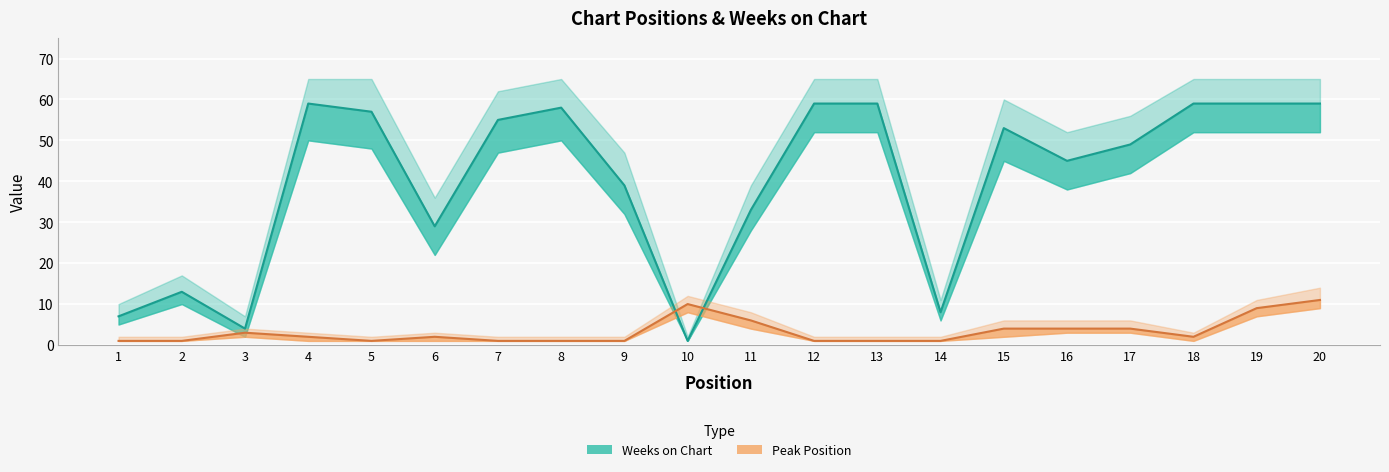

What value does the Peak Position series have at 11?

6